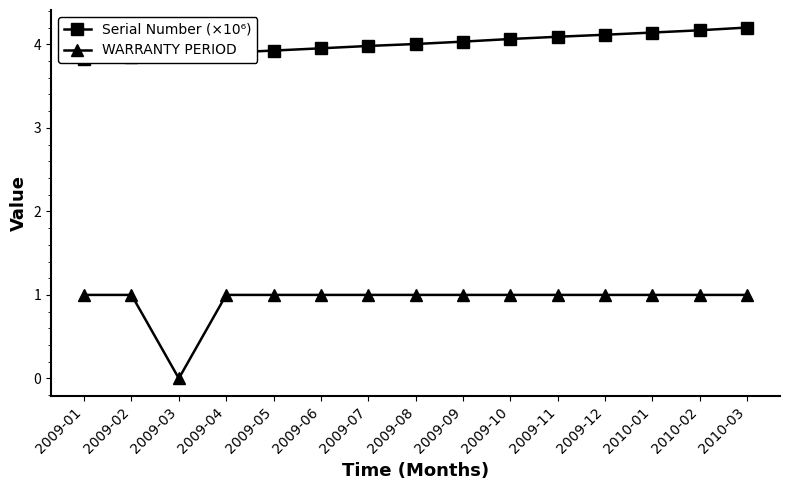

What is the label of the 3rd point from the right?

2010-01